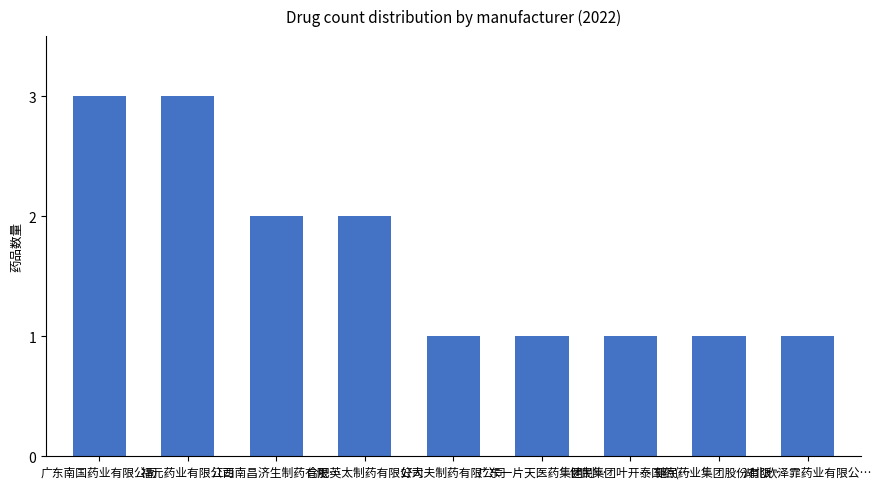

What is the ratio of the value at 广东南国药业有限公司 to the value at 合肥英太制药有限公司?

1.5